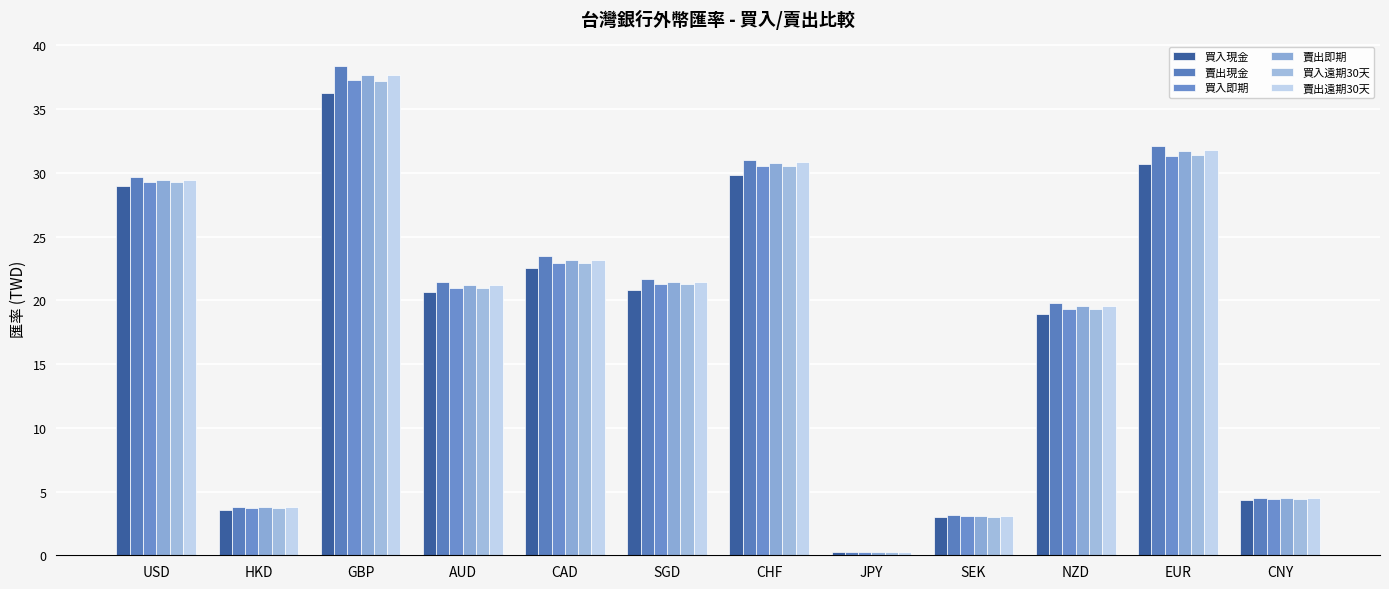

How many categories are shown in the chart?

12